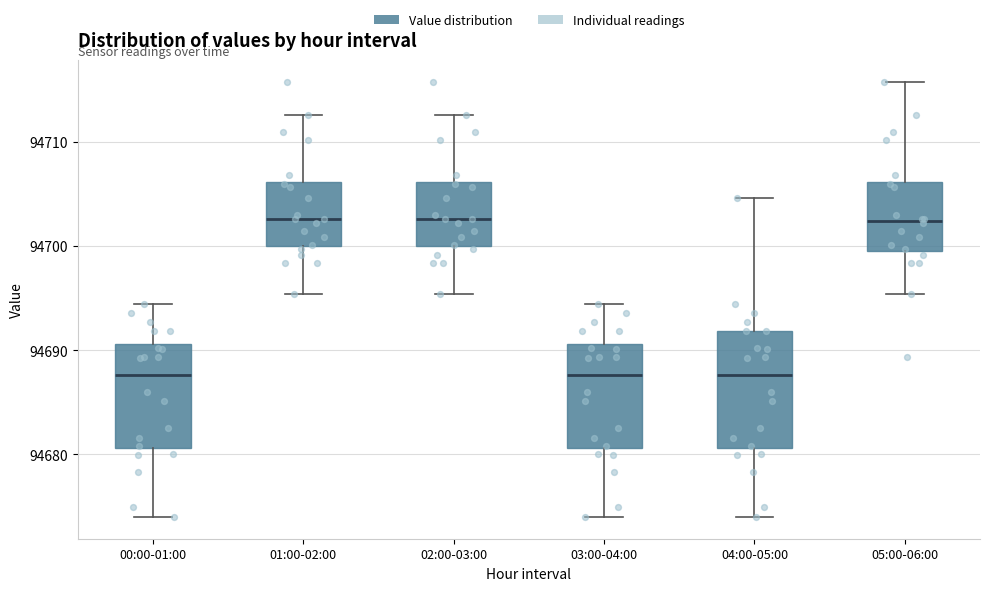

Which box is the tallest, from its lower edge to its upper edge?

04:00-05:00